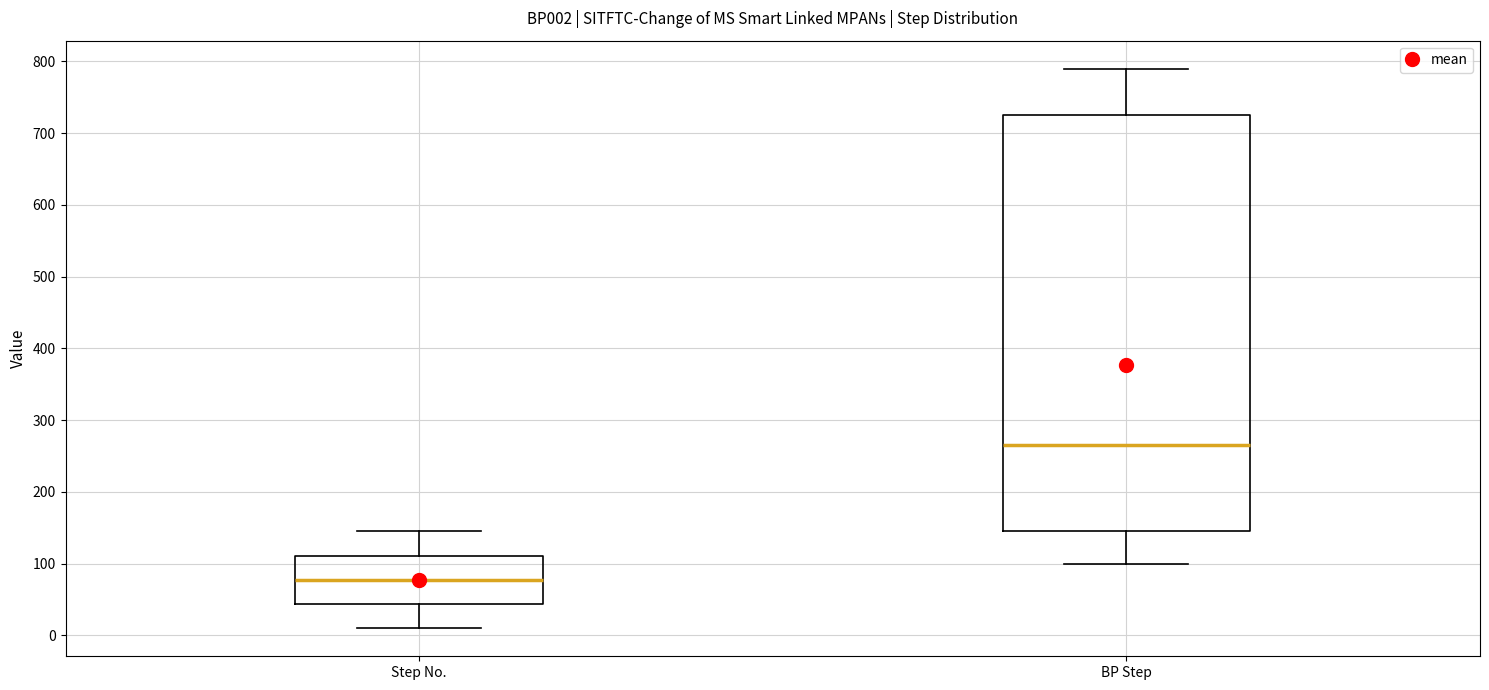

Reading left to right, transcribe this box plot: for each box, give where its median line is, the range the box spans, and where its two whiskers end, as read against the y-axis. The values are not printed on the chart, so give them approximately, as read against the axis.

Step No.: median 80, box 40 to 110, whiskers 10 to 150
BP Step: median 270, box 150 to 730, whiskers 100 to 790